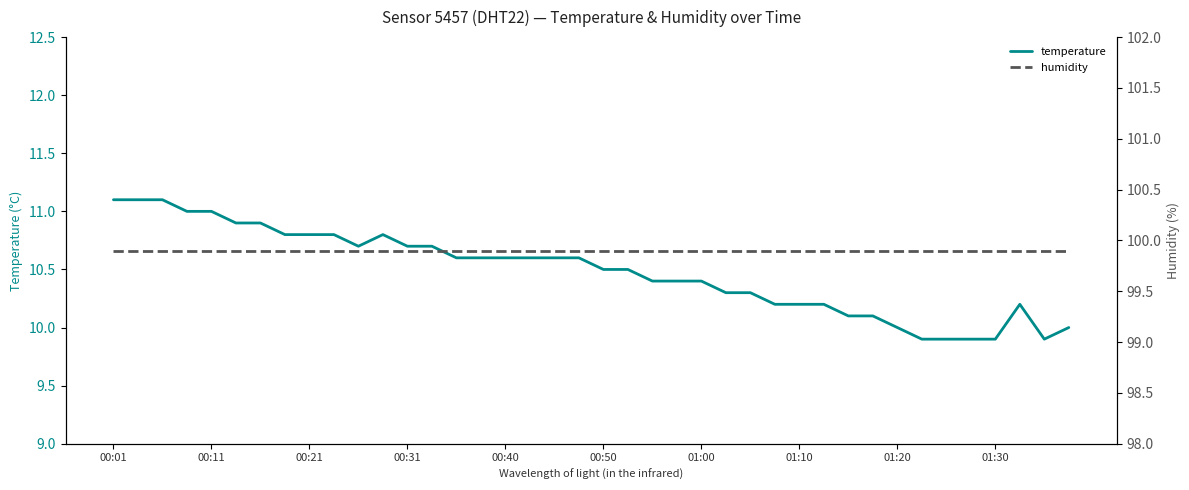

The temperature series shows 19.7 at 00:01. True or false?

False